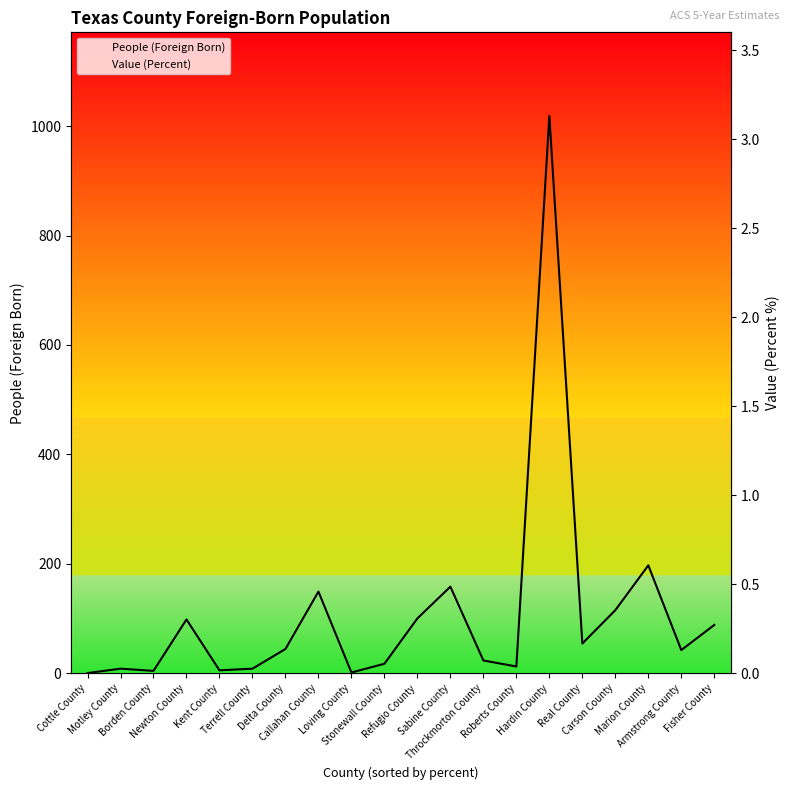

True or false: Value (Percent) has a value of 1.9 at Real County.

True